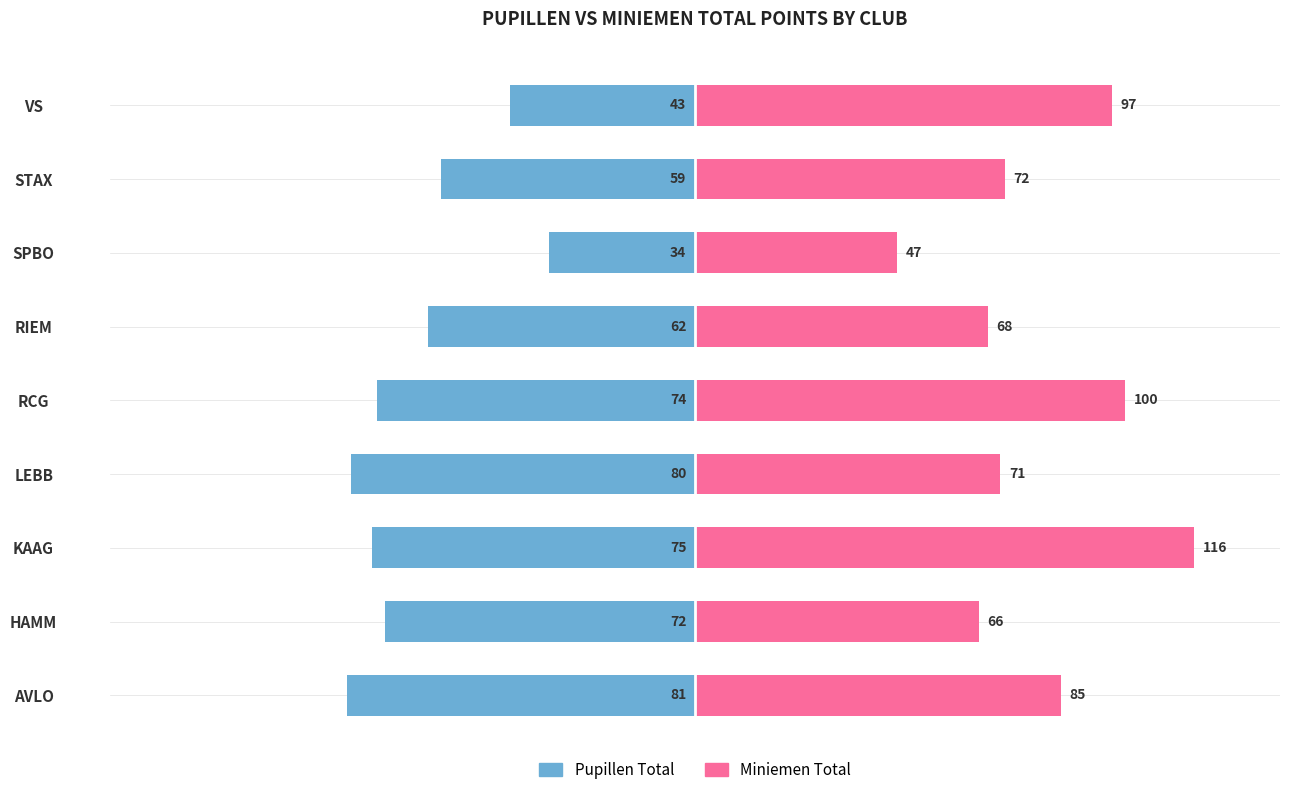

List the series in order of their peak value, lowest first.

Pupillen Total, Miniemen Total